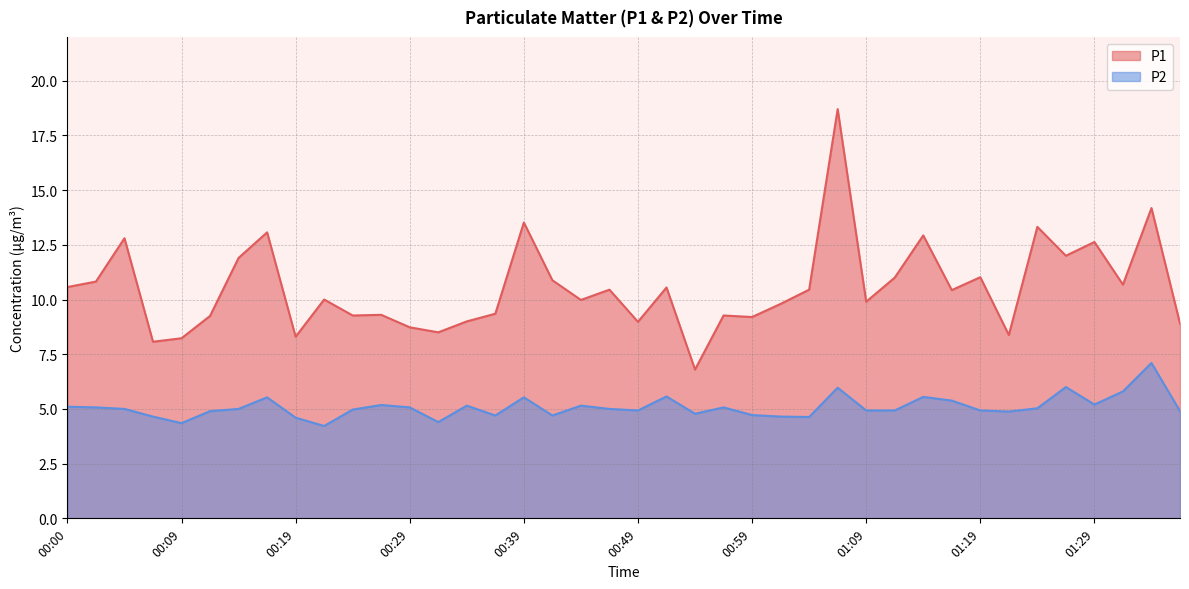

What is the label of the 35th point from the right?

00:12